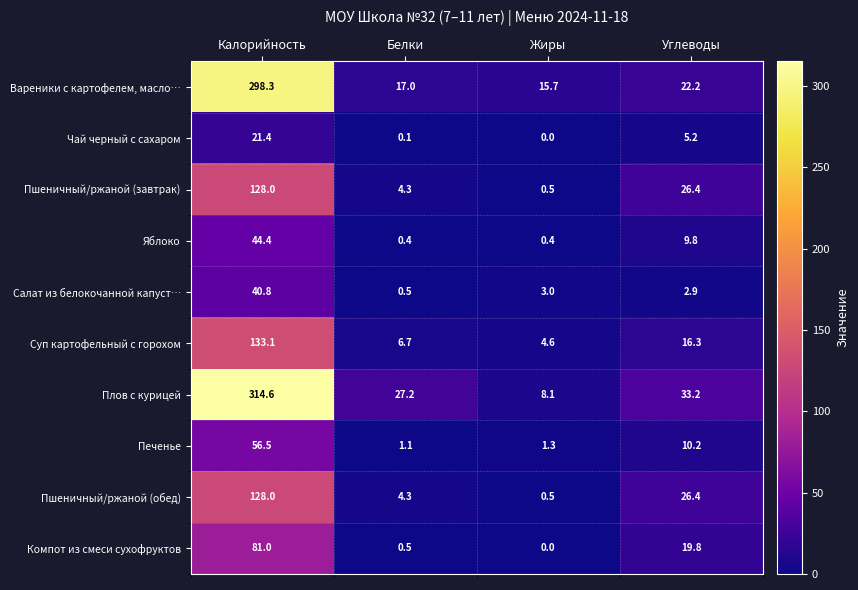

At which label does Салат из белокочанной капуст… reach its minimum?

Белки